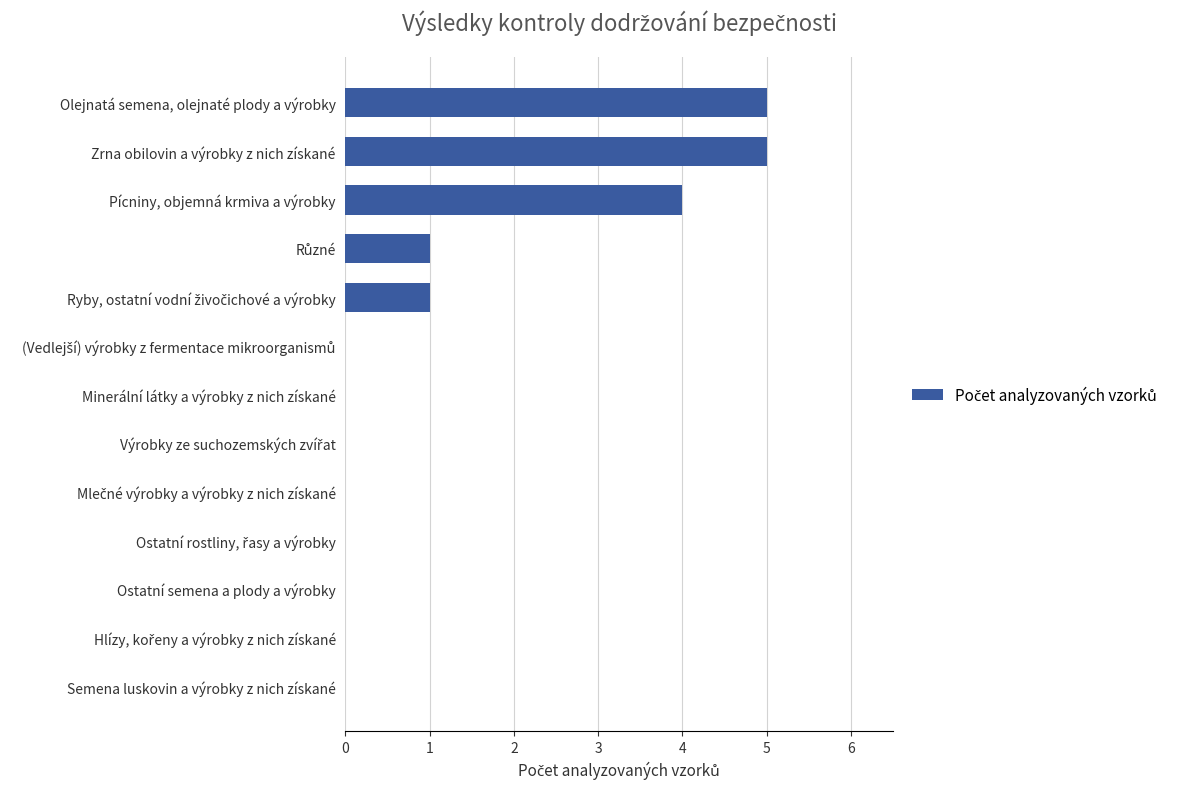

How many distinct data groups are displayed?

1